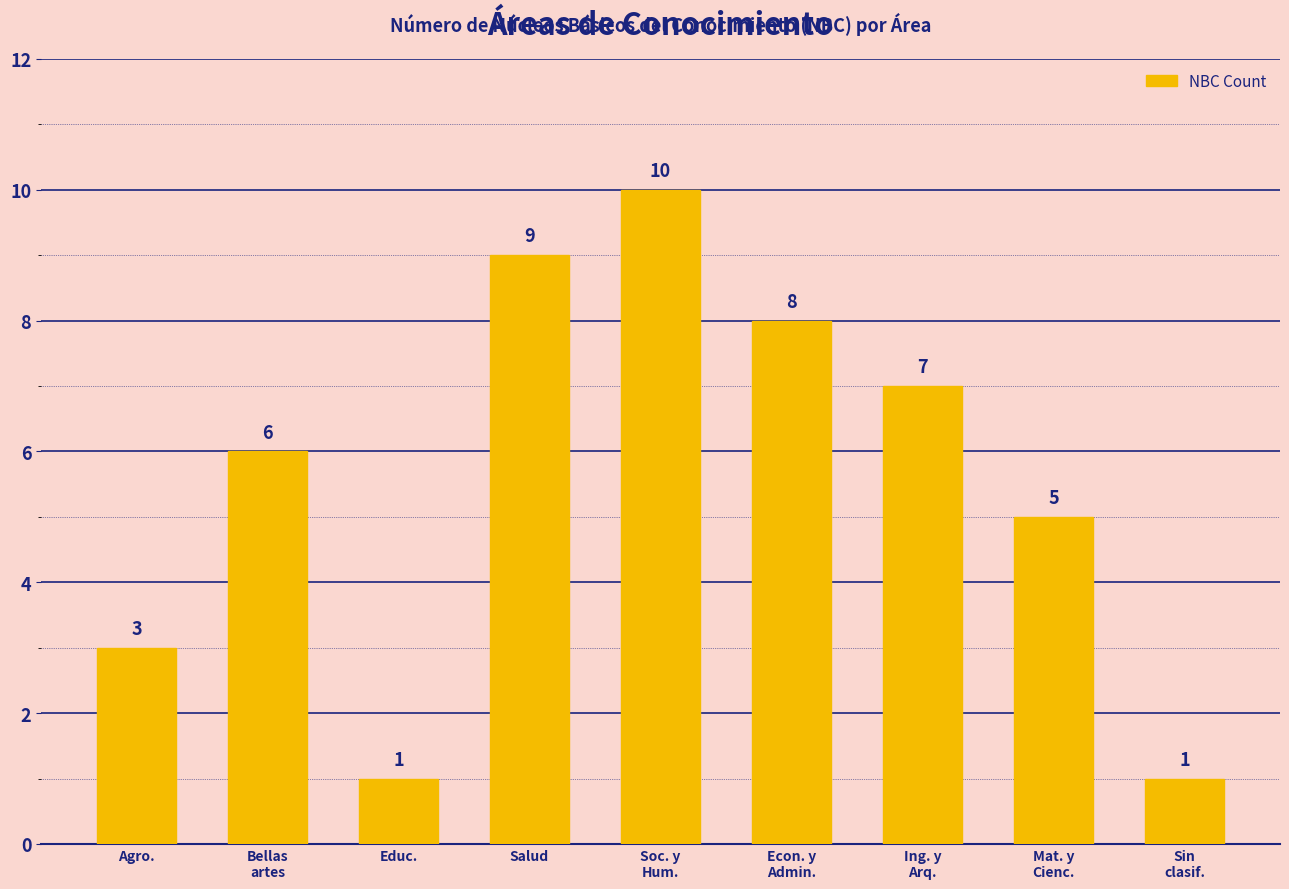

How many bars are there in total?

9